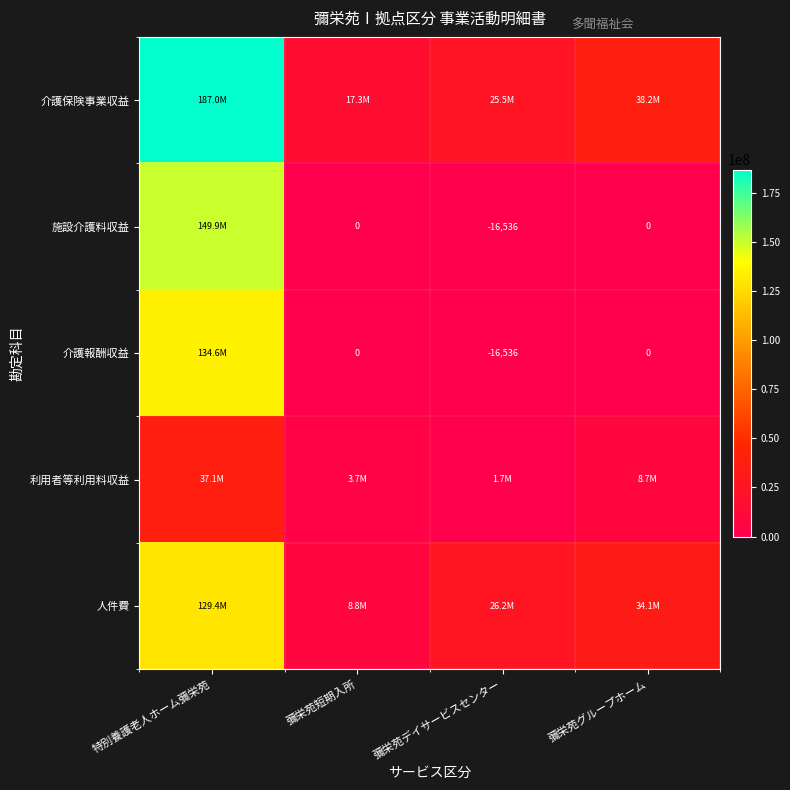

The value of 介護報酬収益 at 彌栄苑デイサービスセンター is -16536. True or false?

True